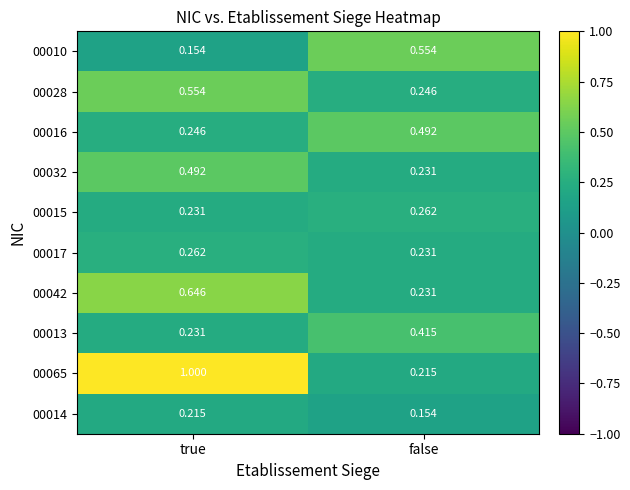

How many distinct data groups are displayed?

10